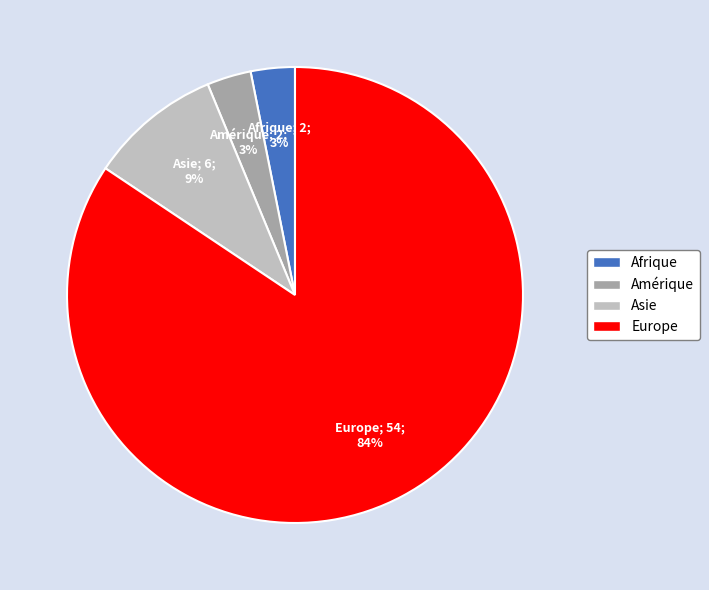

Do Amérique and Afrique together represent more than half of the pie?

No